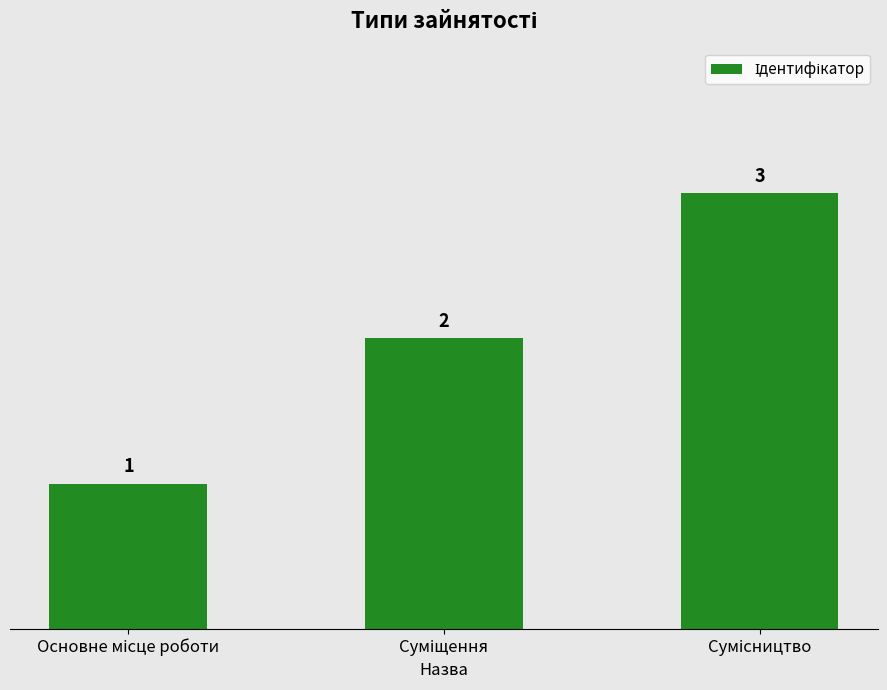

What is the value of the 3rd bar from the left?

3